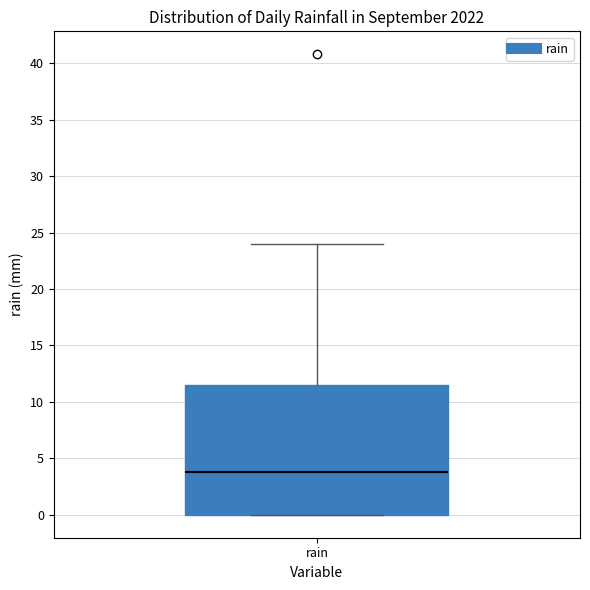

Transcribe this box plot: give where the median line is, the range the box spans, and where the two whiskers end, as read against the y-axis. The values are not printed on the chart, so give them approximately, as read against the axis.

median 4.0, box 0.0 to 11.5, whiskers 0.0 to 24.0